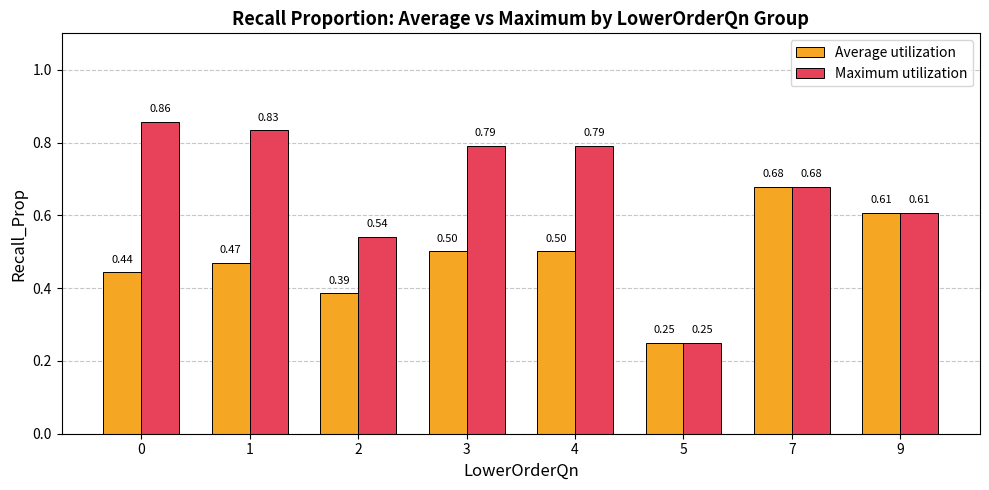

Is the value of Average utilization at 0 greater than the value of Maximum utilization at 2?

No